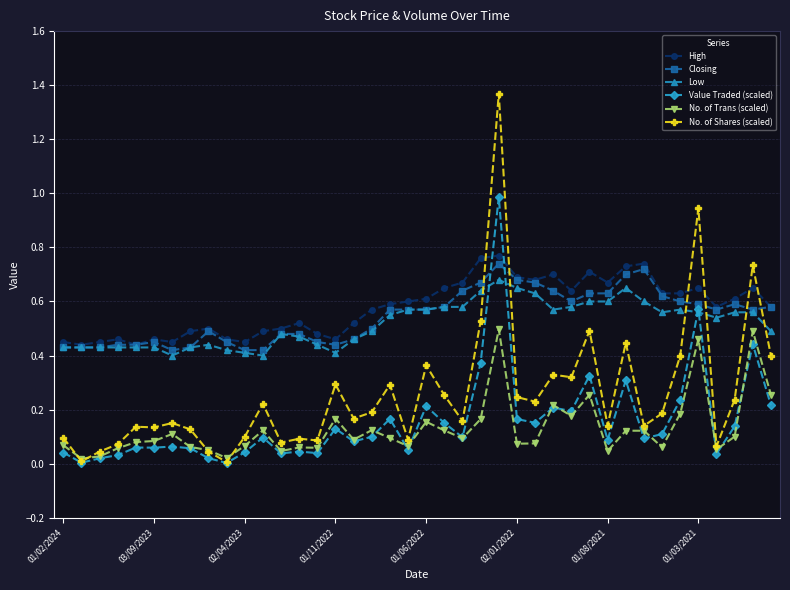

Which series has the widest spread of values?

No. of Shares (scaled)